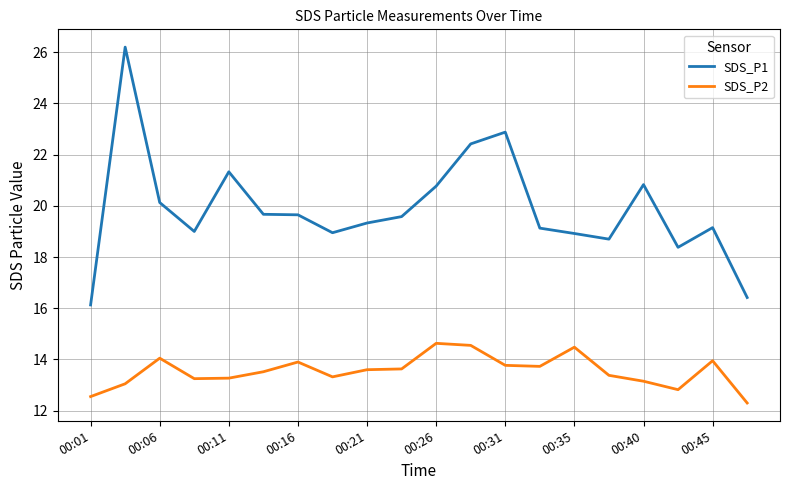

Rank the series by their average value, from highest to lowest.

SDS_P1, SDS_P2